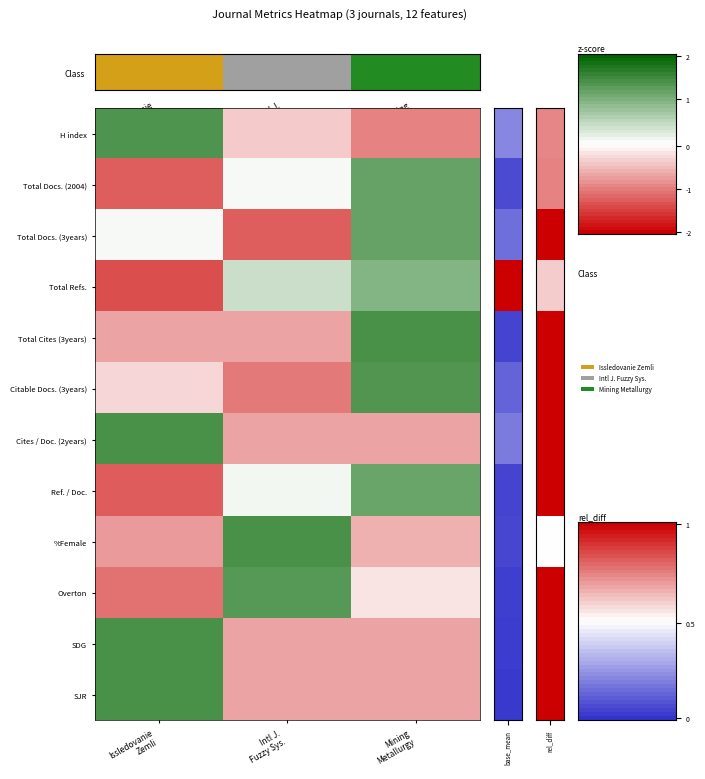

At which category is the sum across all series the highest?

Mining
Metallurgy